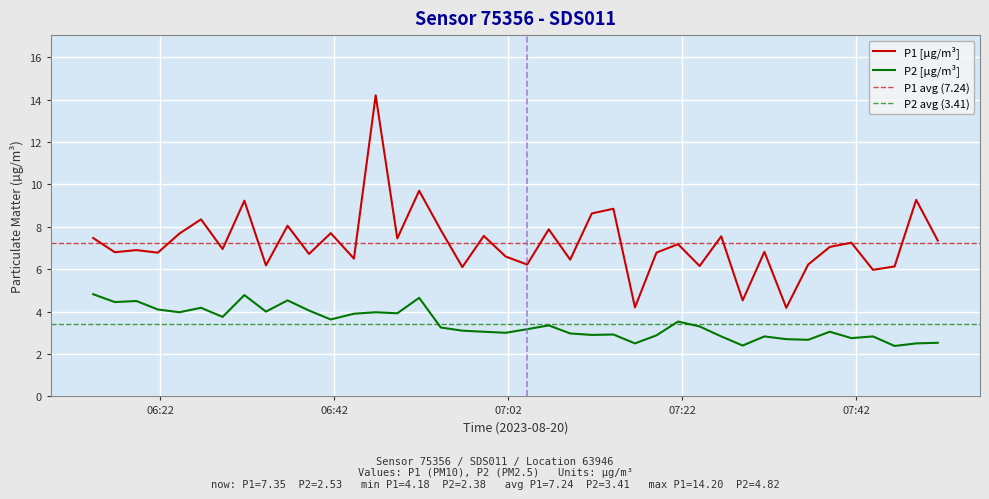

What is the value of the P1 point at the 10th from the left?

8.1